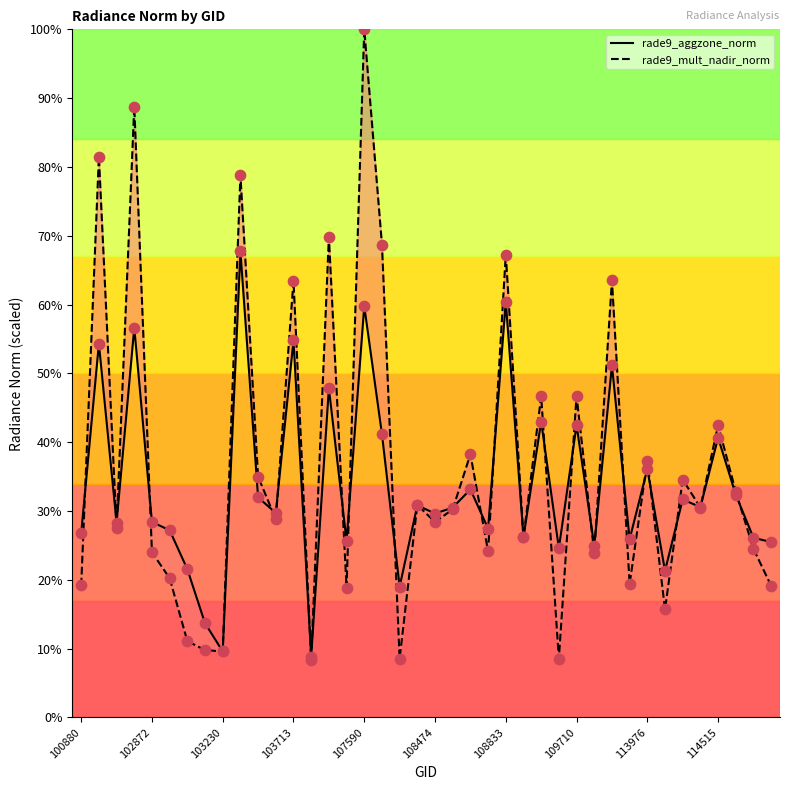

What are all the series names shown in the legend?

rade9_aggzone_norm, rade9_mult_nadir_norm